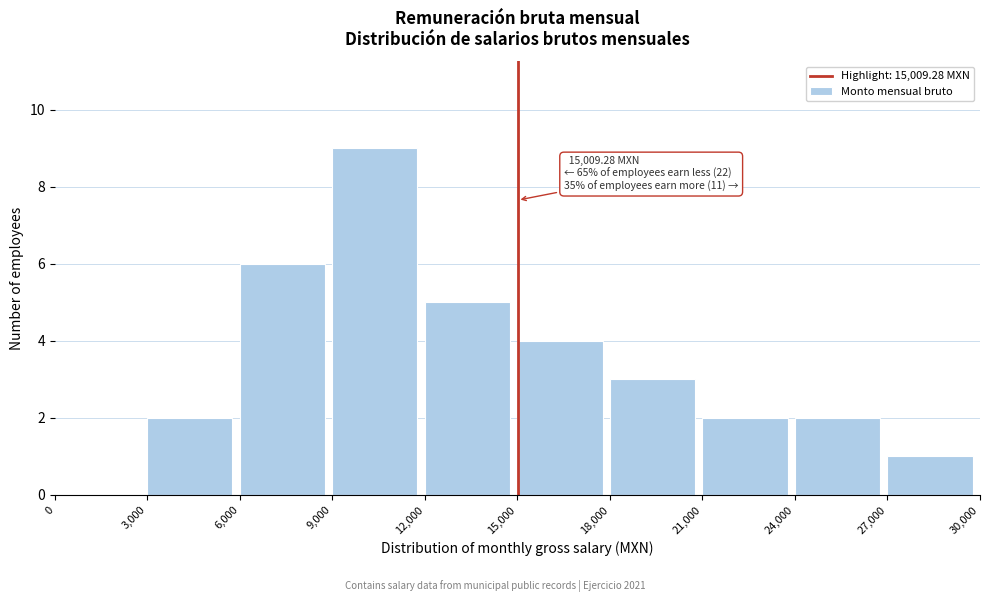

Which range on the x-axis has the tallest bar?

9,000 to 12,000